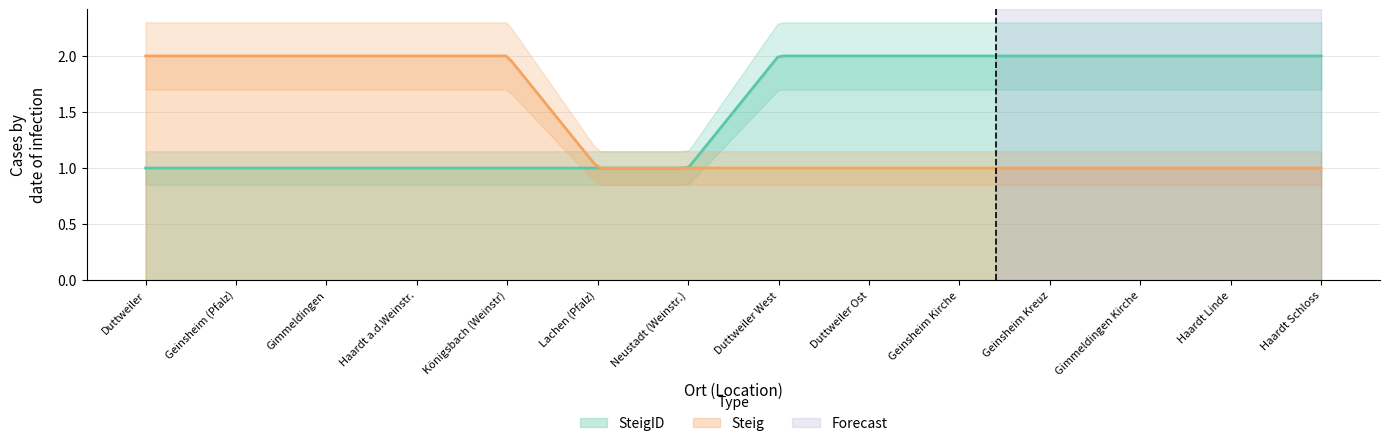

Which category has the lowest value across all series?

Duttweiler